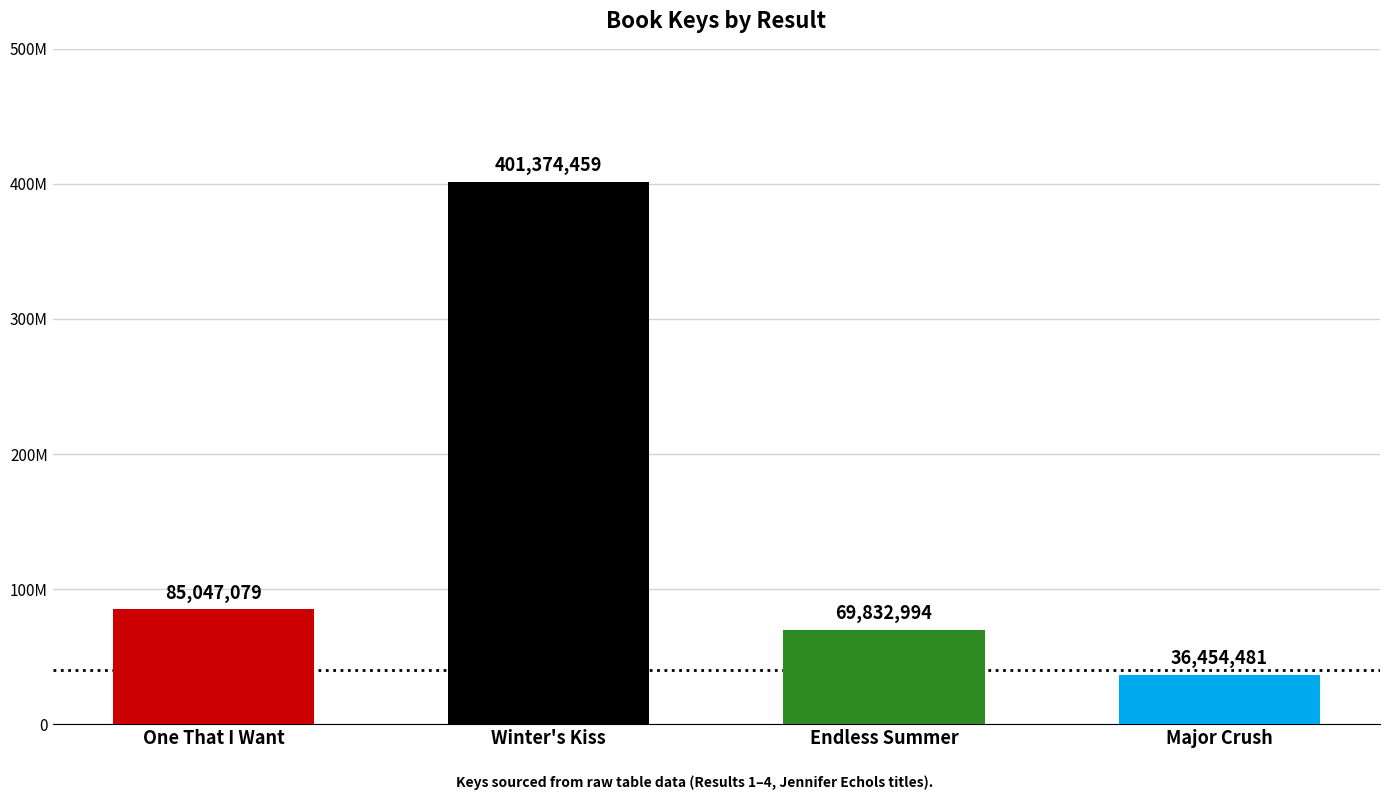

What is the greatest value displayed?

401374459